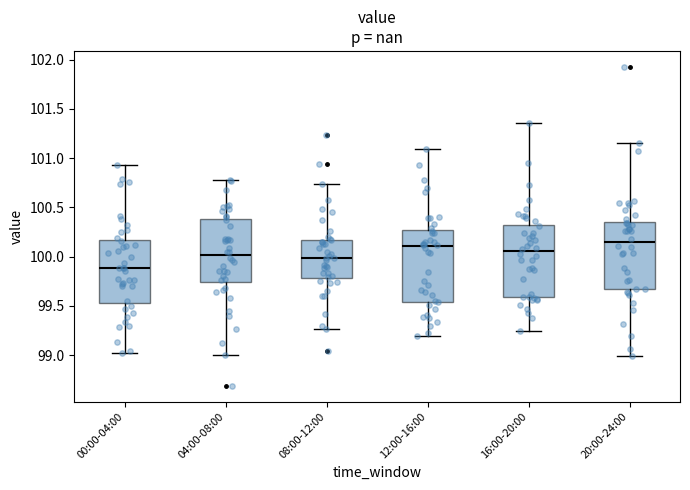

Where does the lower whisker of the box for 04:00-08:00 end on the y-axis? The values are not printed on the chart, so give them approximately, as read against the axis.

99.00